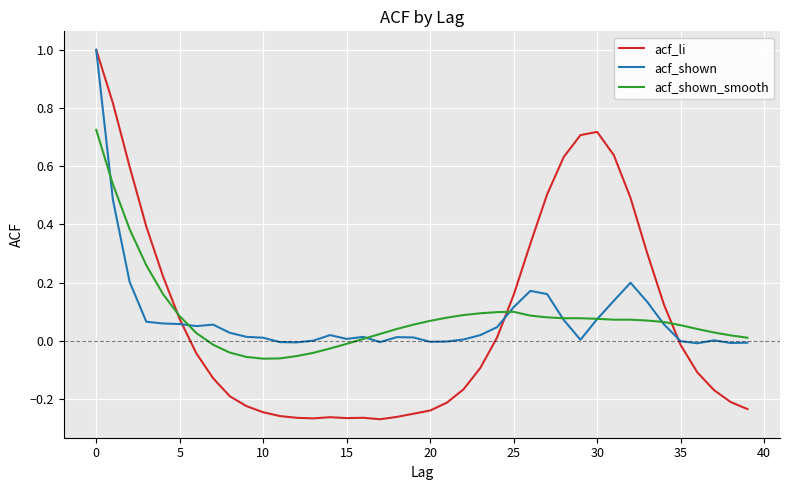

Which series has the widest spread of values?

acf_li